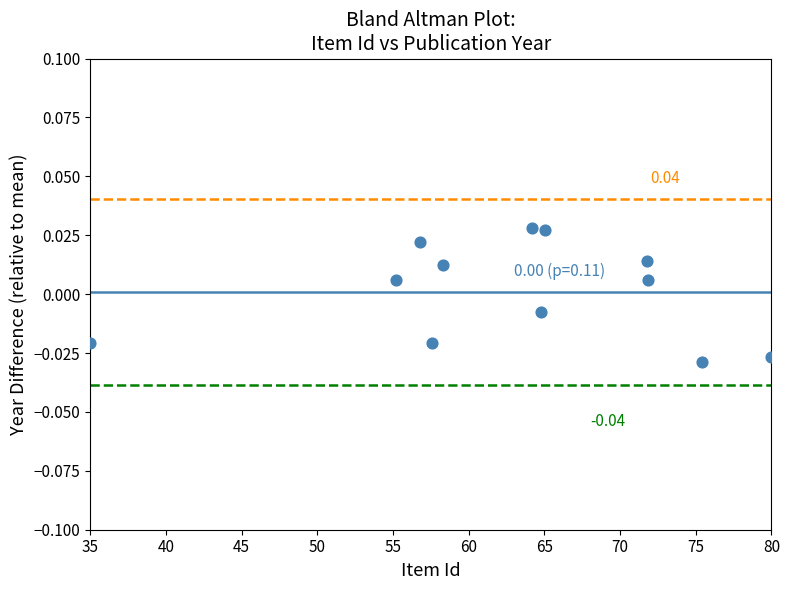

What is the range of X values (max minus min)?

45.0